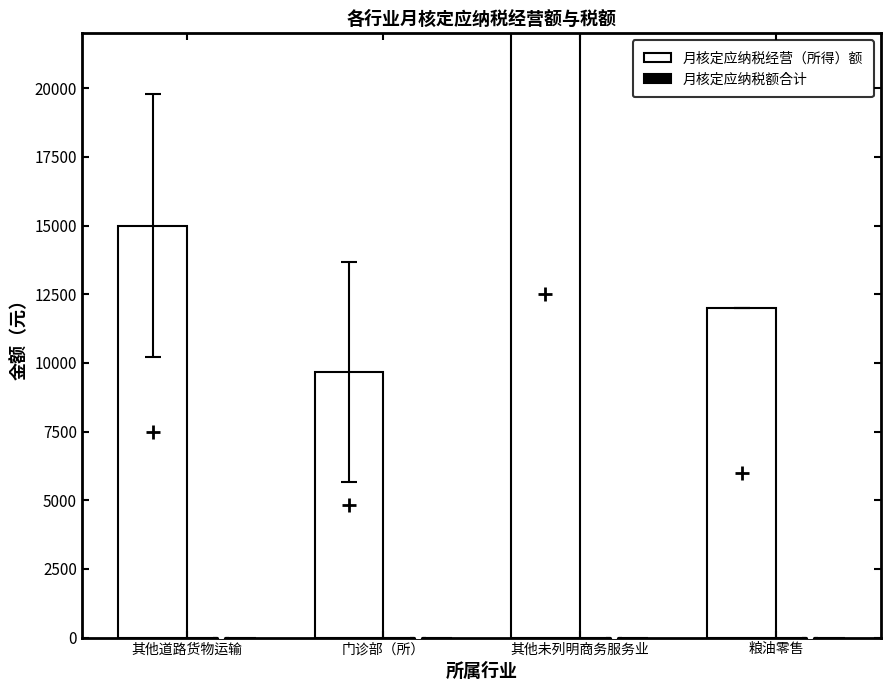

Reading right to left, transcribe all the data shown in this chart.

月核定应纳税经营（所得）额: 12000	25000	9680	15000
月核定应纳税额合计: 0	0	0	0